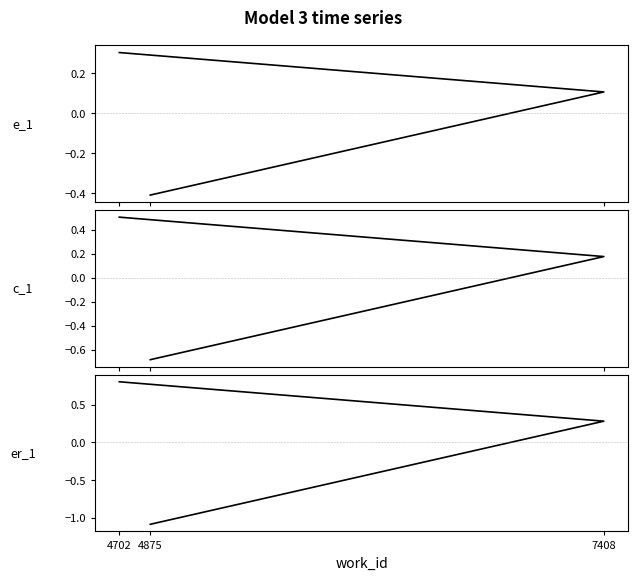

What is the label of the 2nd point from the right?

7408